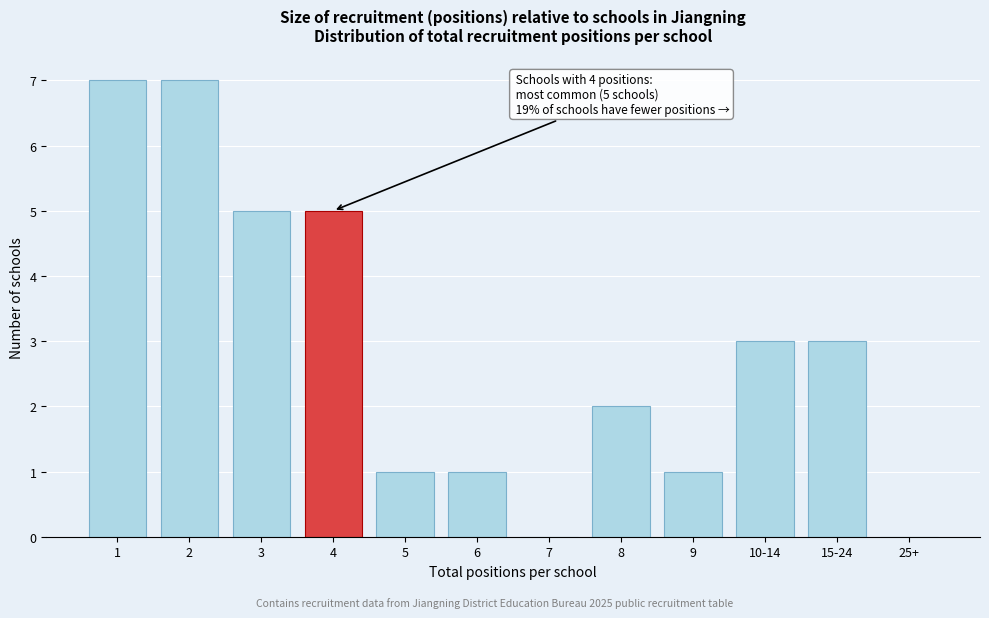

Reading left to right, list all the values displayed in this chart.

1=7	2=7	3=5	4=5	5=1	6=1	7=0	8=2	9=1	10-14=3	15-24=3	25+=0